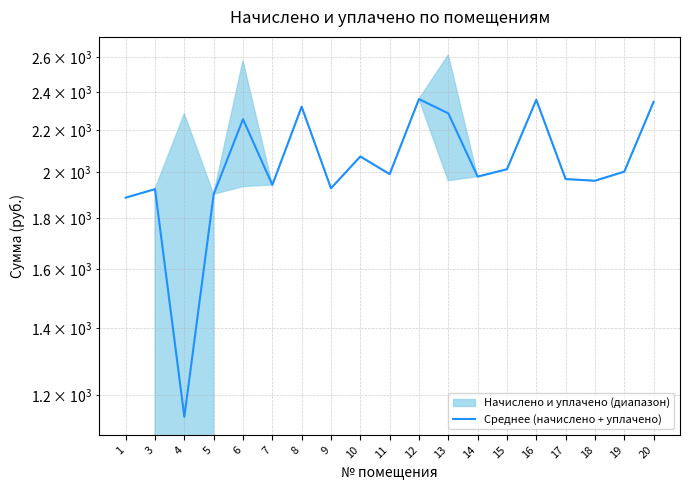

Reading left to right, list all the values displayed in this chart.

1885.3	1922.6	1142.0	1900.3	2256.1	1941.2	2321.3	1926.3	2071.7	1989.7	2362.3	2286.5	1978.5	2012.0	2358.6	1967.3	1959.9	2000.8	2347.4